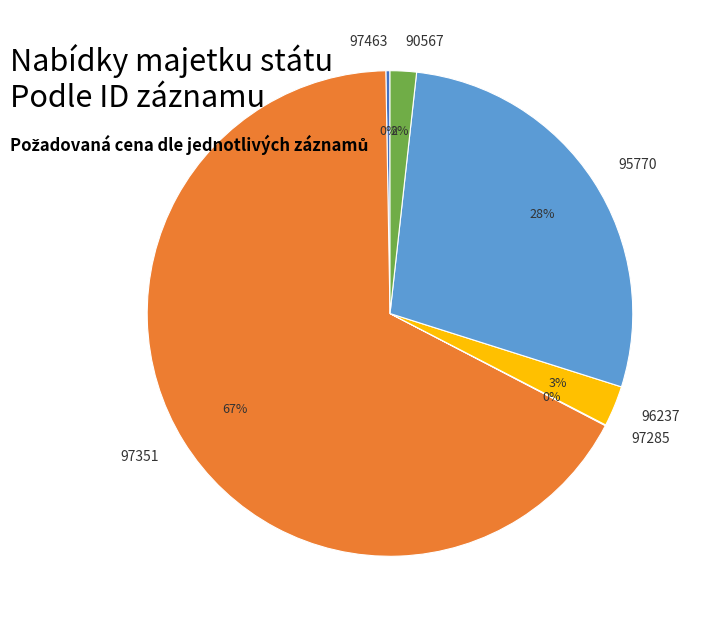

Approximately how many times larger is the value at 95770 compared to 97351?

0.4